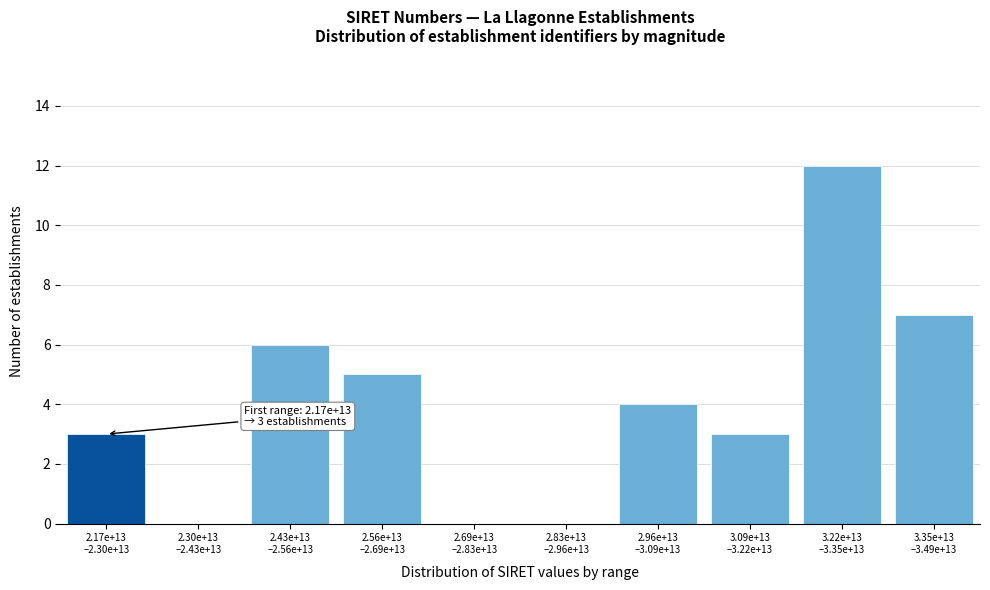

What is the sum of all values?

40